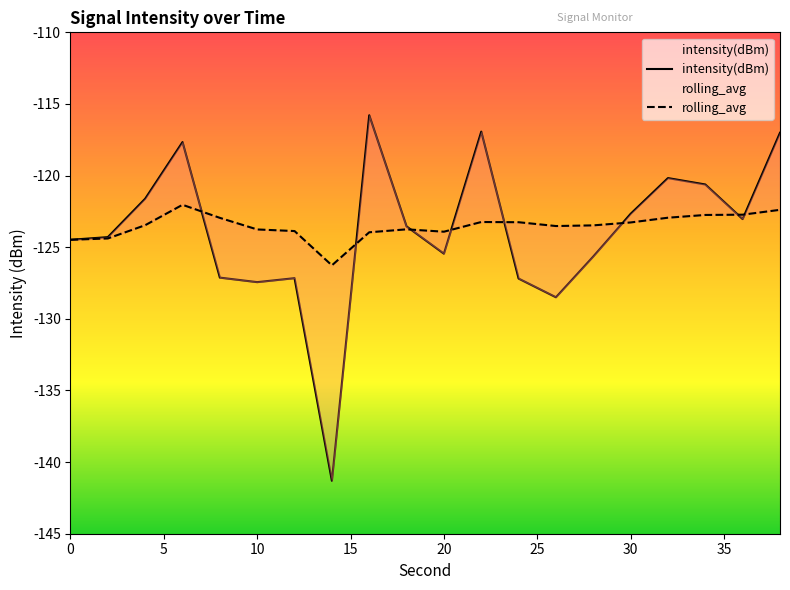

Count the number of categories in the chart.

20